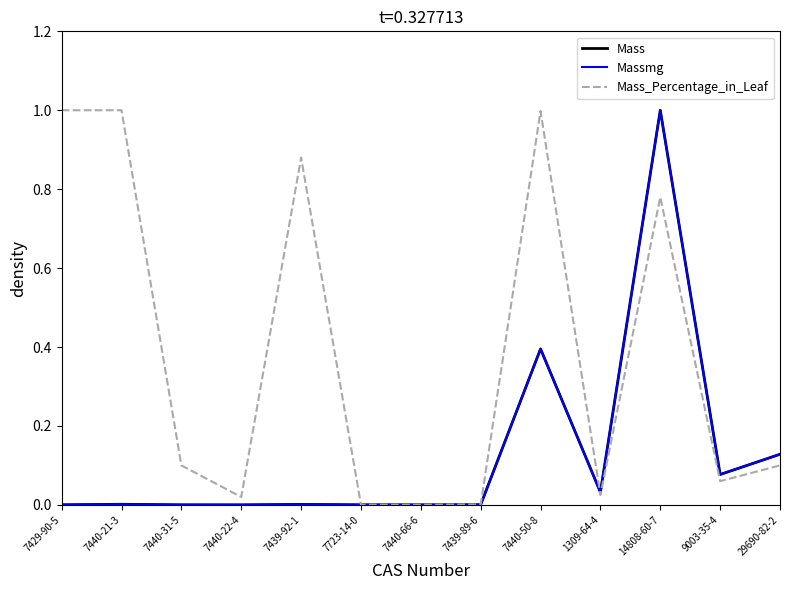

At which category is the sum across all series the highest?

14808-60-7